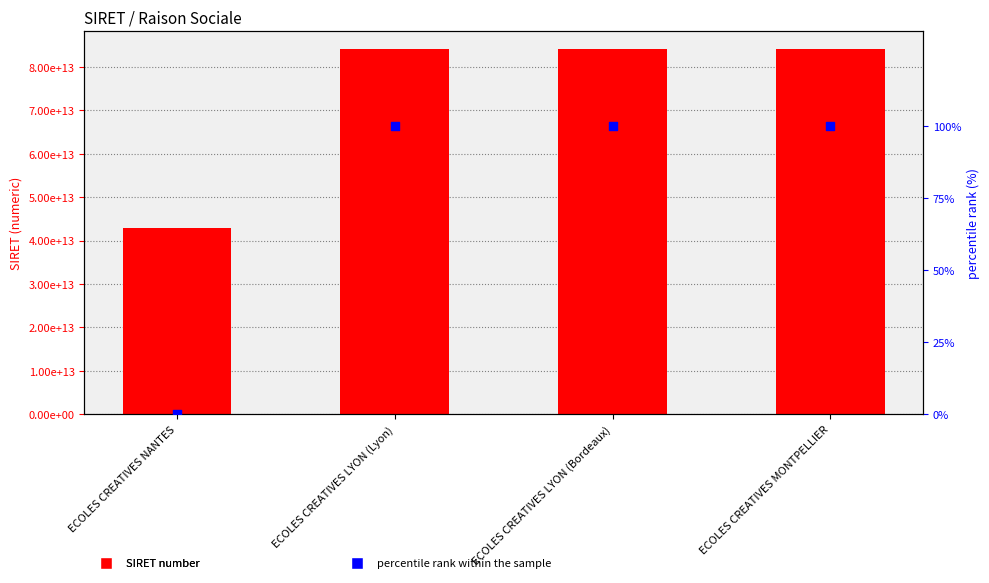

At how many categories does at least one series exceed 18628920618260?

4